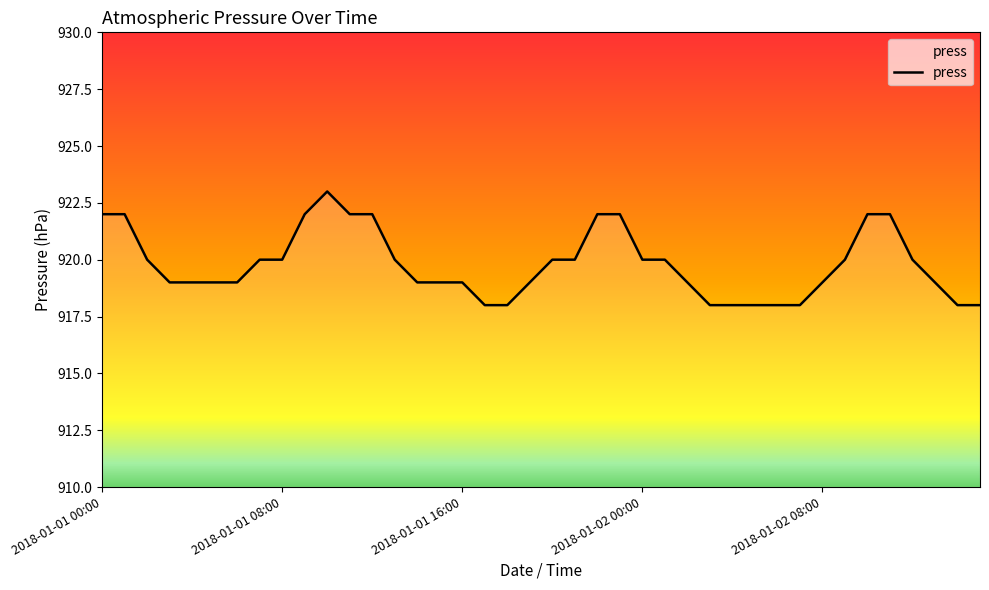

What is the difference between the maximum and minimum values?

5